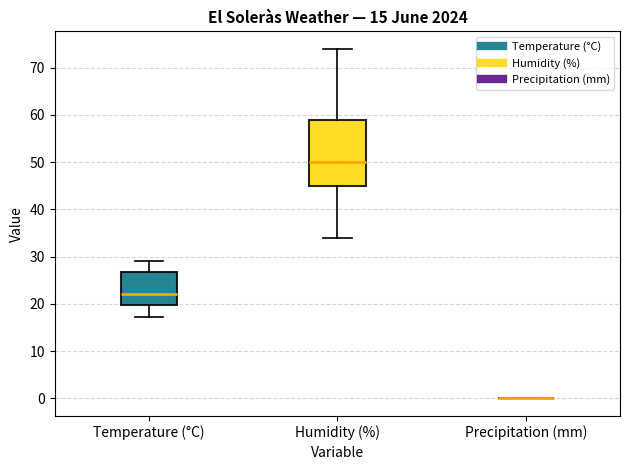

Reading left to right, transcribe this box plot: for each box, give where its median line is, the range the box spans, and where its two whiskers end, as read against the y-axis. The values are not printed on the chart, so give them approximately, as read against the axis.

Temperature (°C): median 22, box 20 to 27, whiskers 17 to 29
Humidity (%): median 50, box 45 to 59, whiskers 34 to 74
Precipitation (mm): box collapsed to a line at 0, whiskers 0 to 0